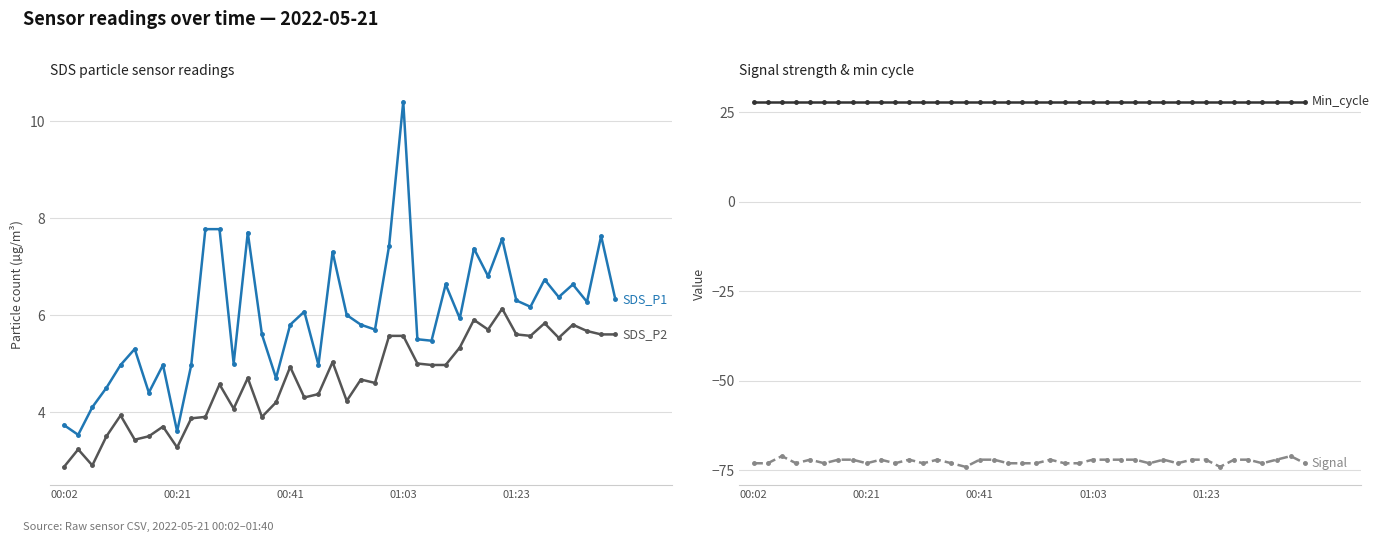

Rank the series at 25 from highest to lowest value.

Min_cycle, SDS_P1, SDS_P2, Signal